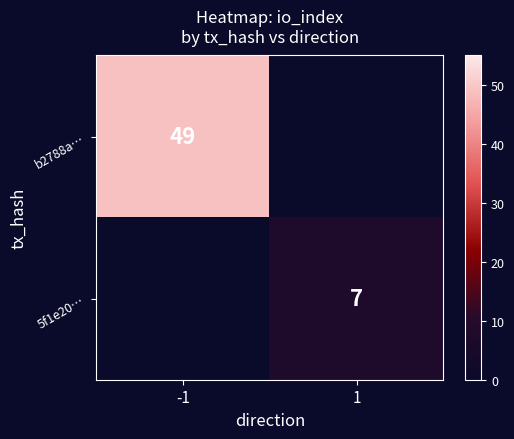

The value of b2788a… at -1 is 49. True or false?

True